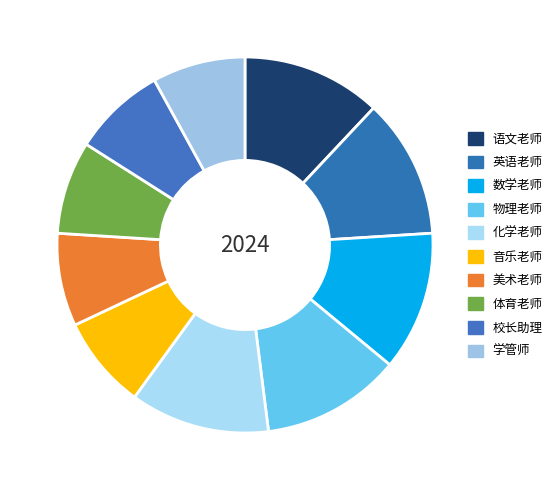

To the nearest percent, what is the average slice percentage?

10%